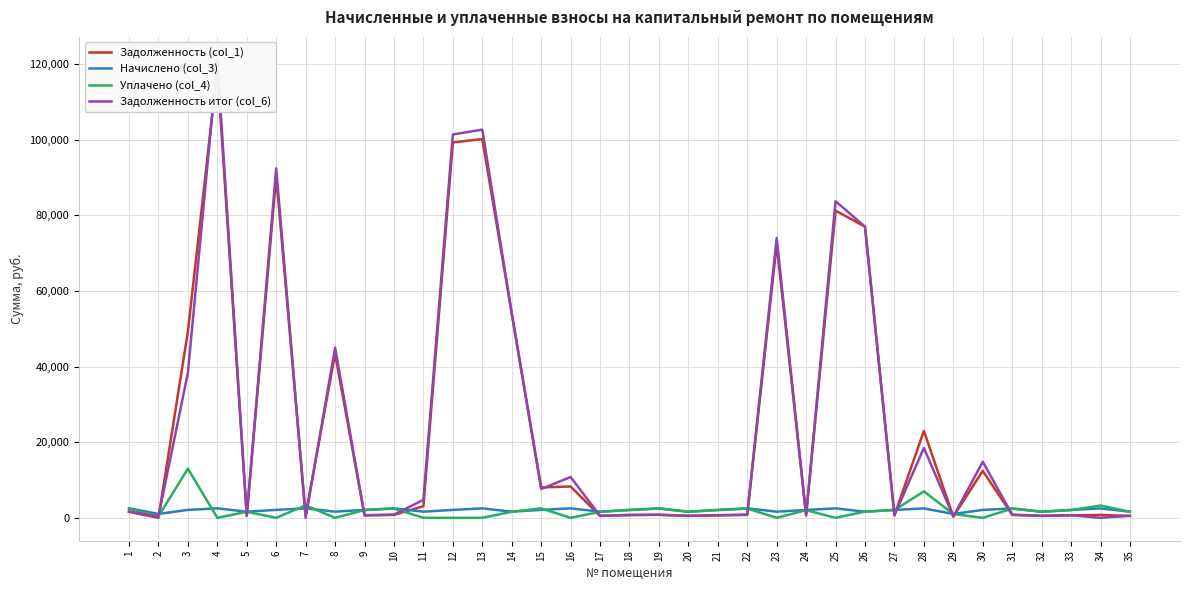

How many data points in Задолженность (col_1) are less than 774?

14